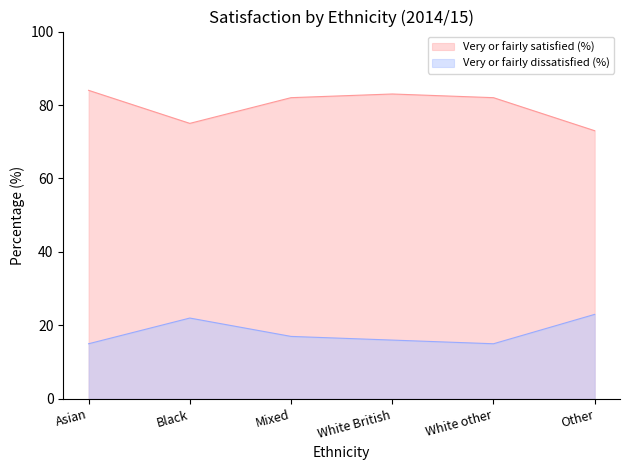

Count the number of categories in the chart.

6